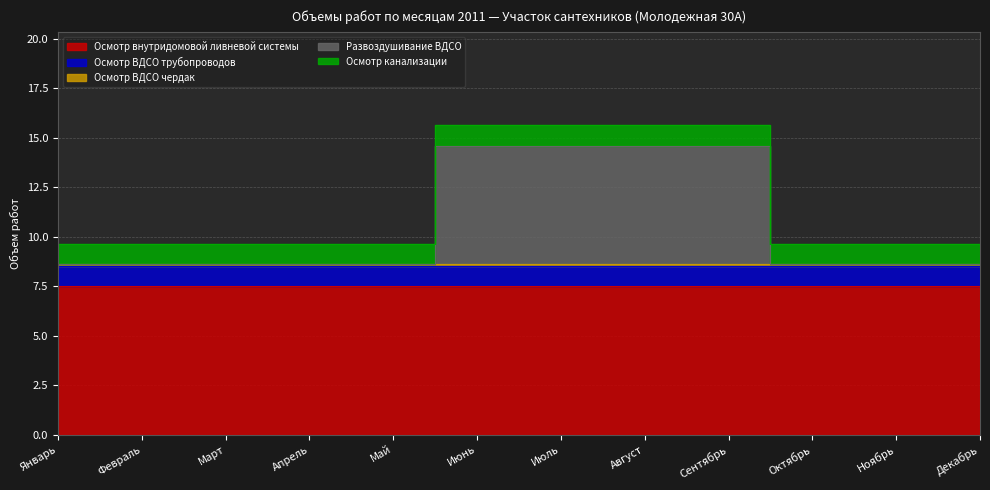

The value of Развоздушивание ВДСО at Сентябрь is 6.0. True or false?

True